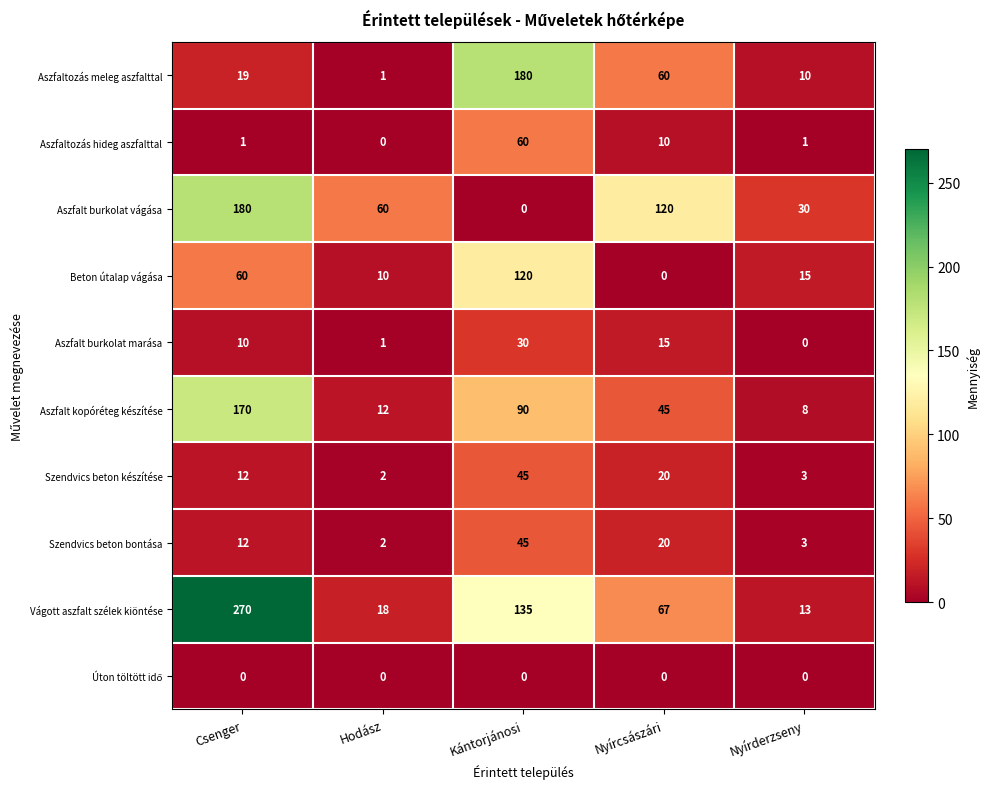

Is it true that Vágott aszfalt szélek kiöntése equals 135 at Kántorjánosi?

True